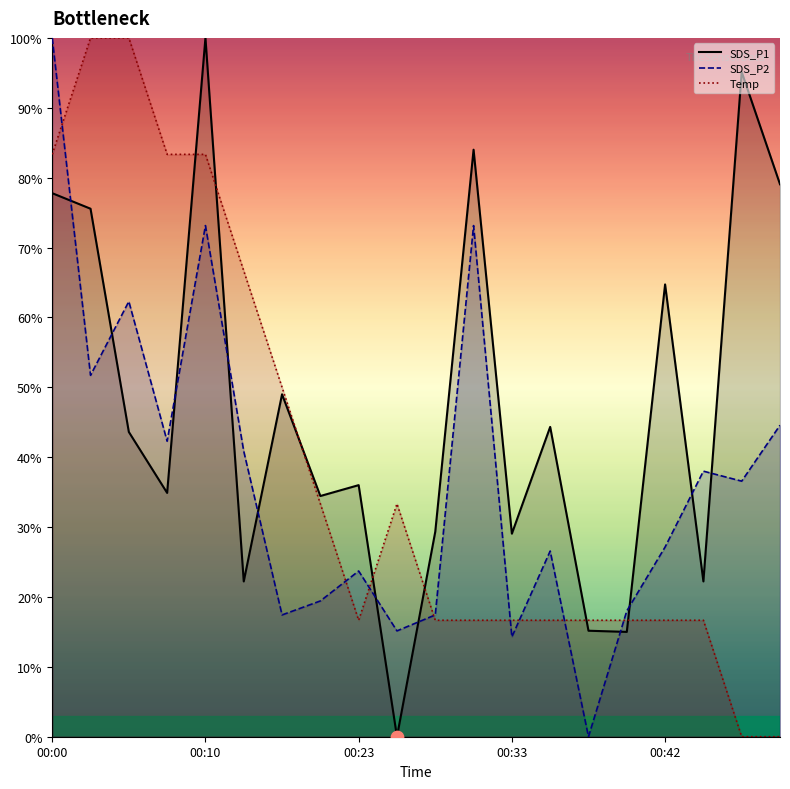

Which series reaches the minimum Y coordinate?

SDS_P1